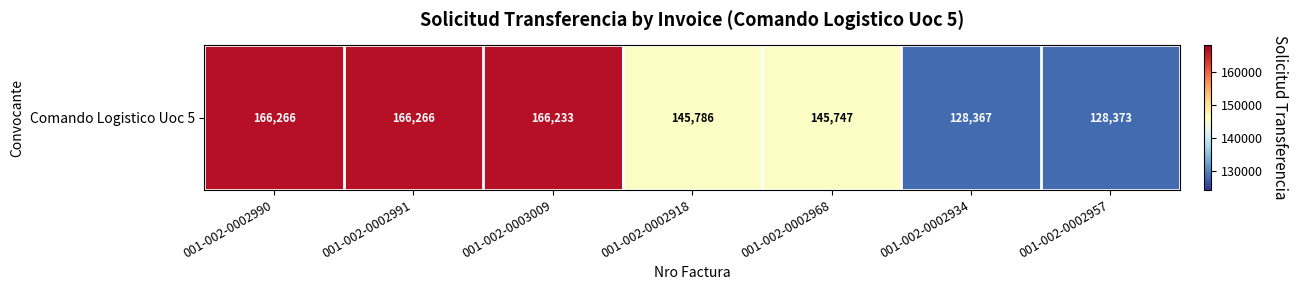

What is the minimum value shown in the chart?

128367